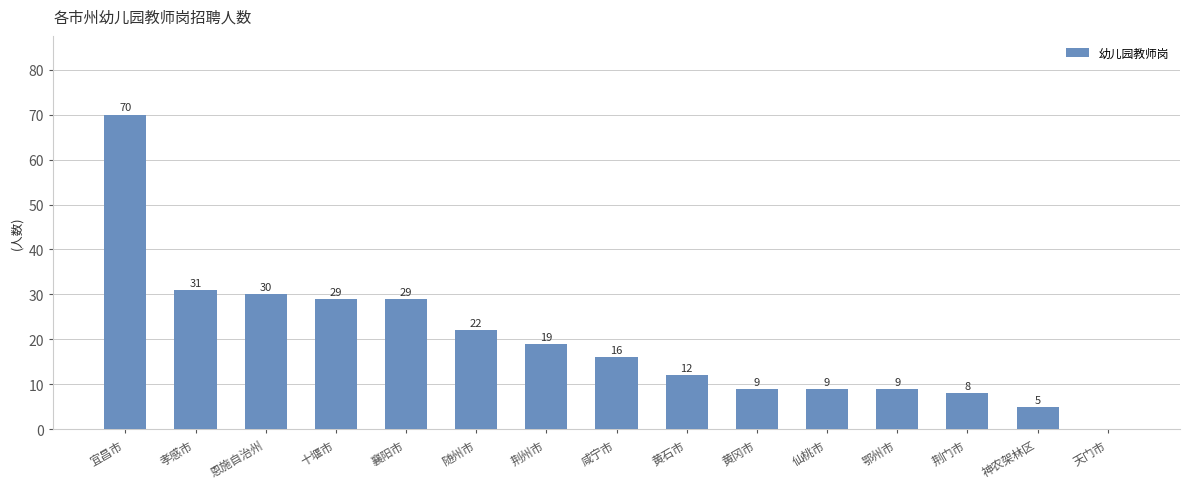

Between 荆州市 and 黄石市, which is larger?

荆州市